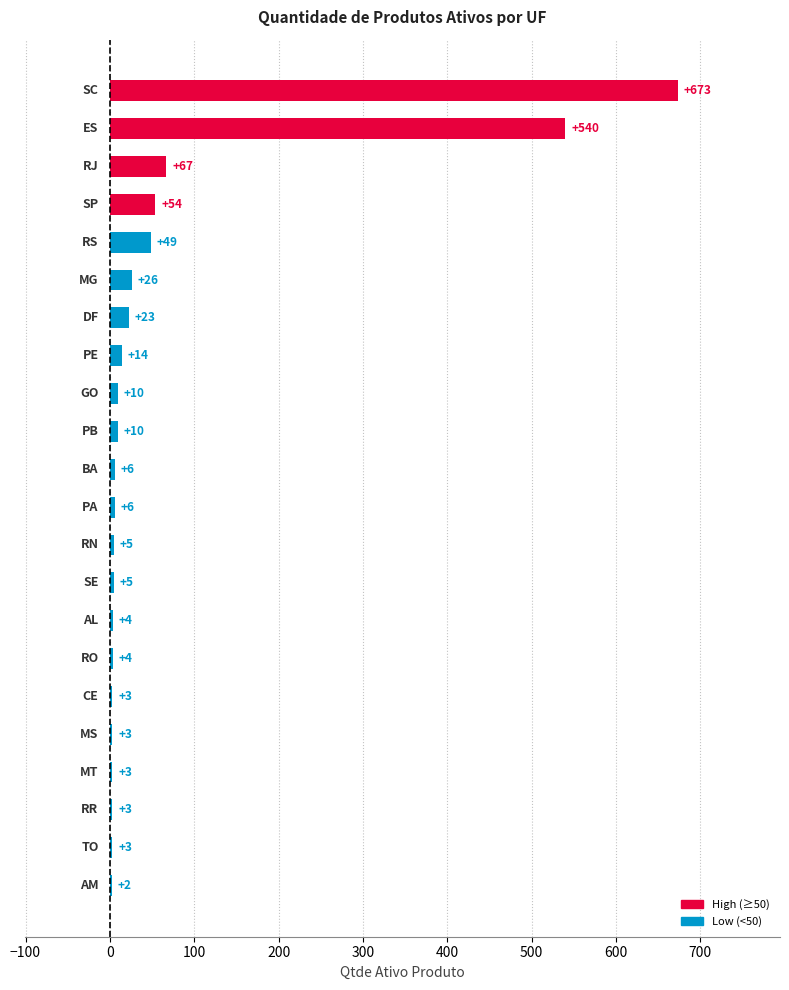

What is the sum of all values?

1513